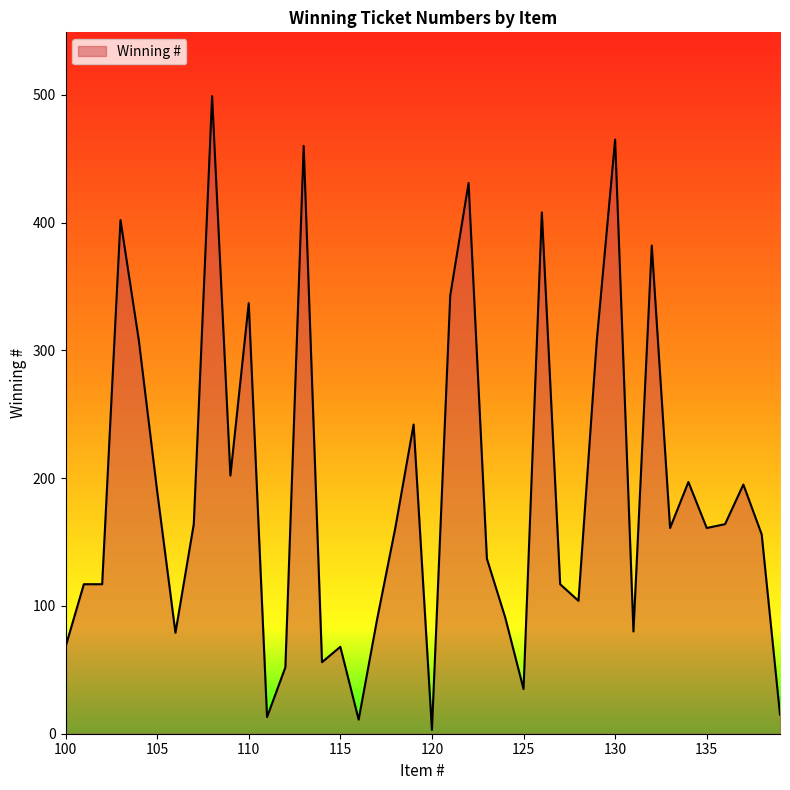

What is the difference between the maximum and minimum values?

496